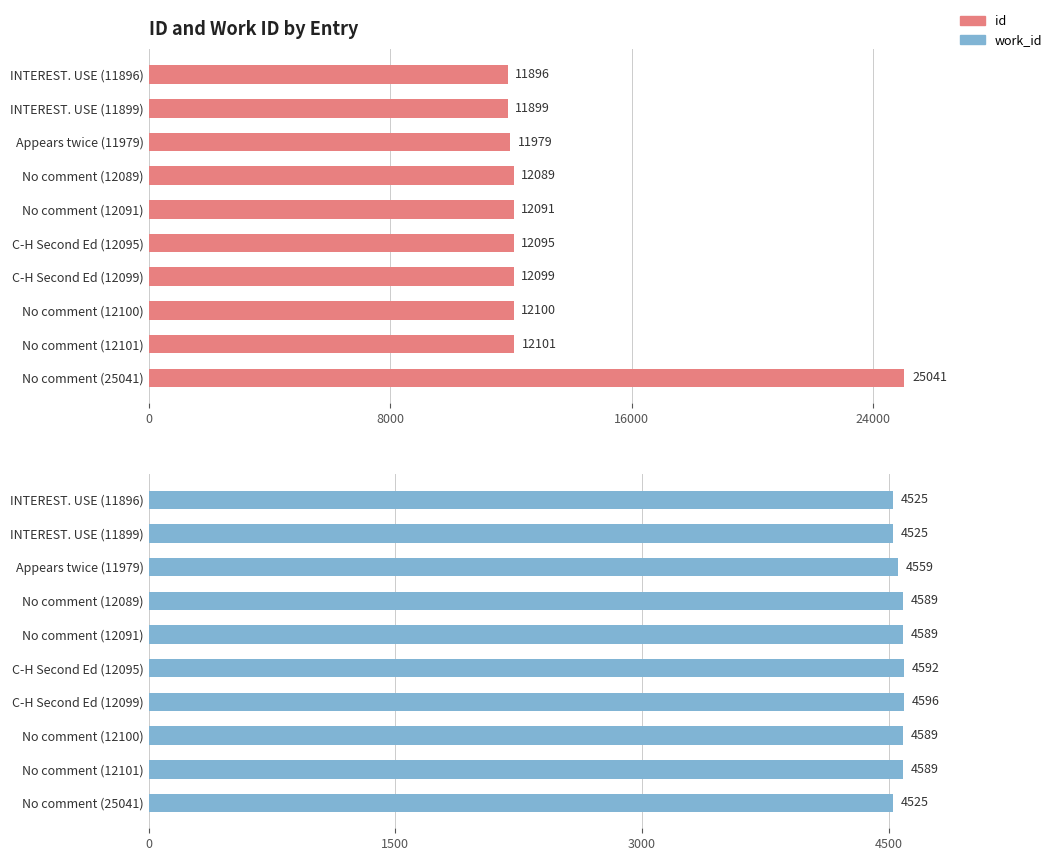

What is the difference between the maximum and second lowest values in the id series?

13142